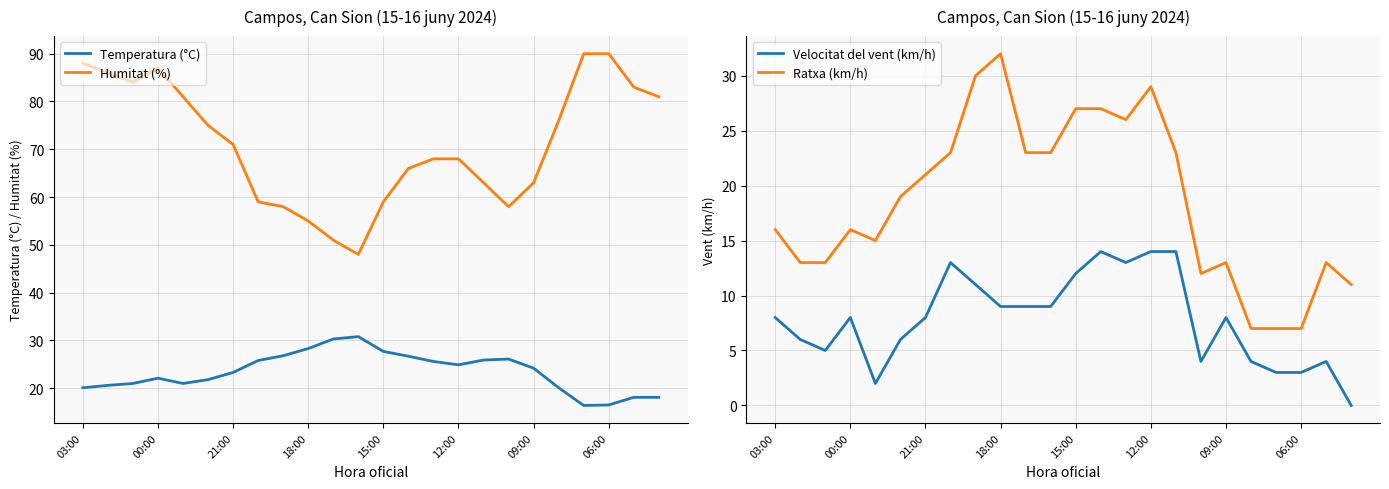

Is it true that Humitat (%) equals 68.0 at 12:00?

True